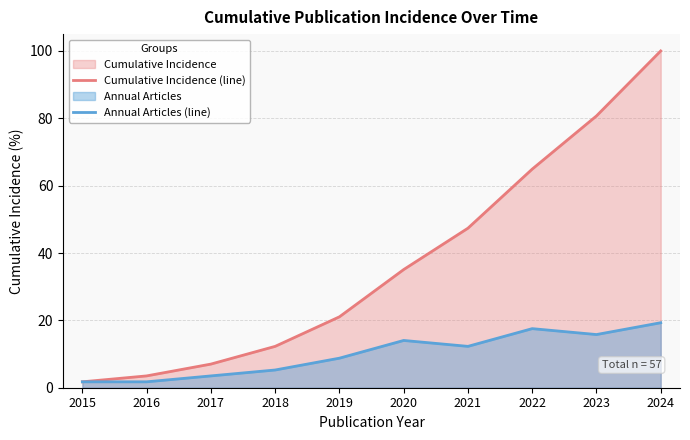

Where is Cumulative Incidence (line) nearest to the value 50?

2021